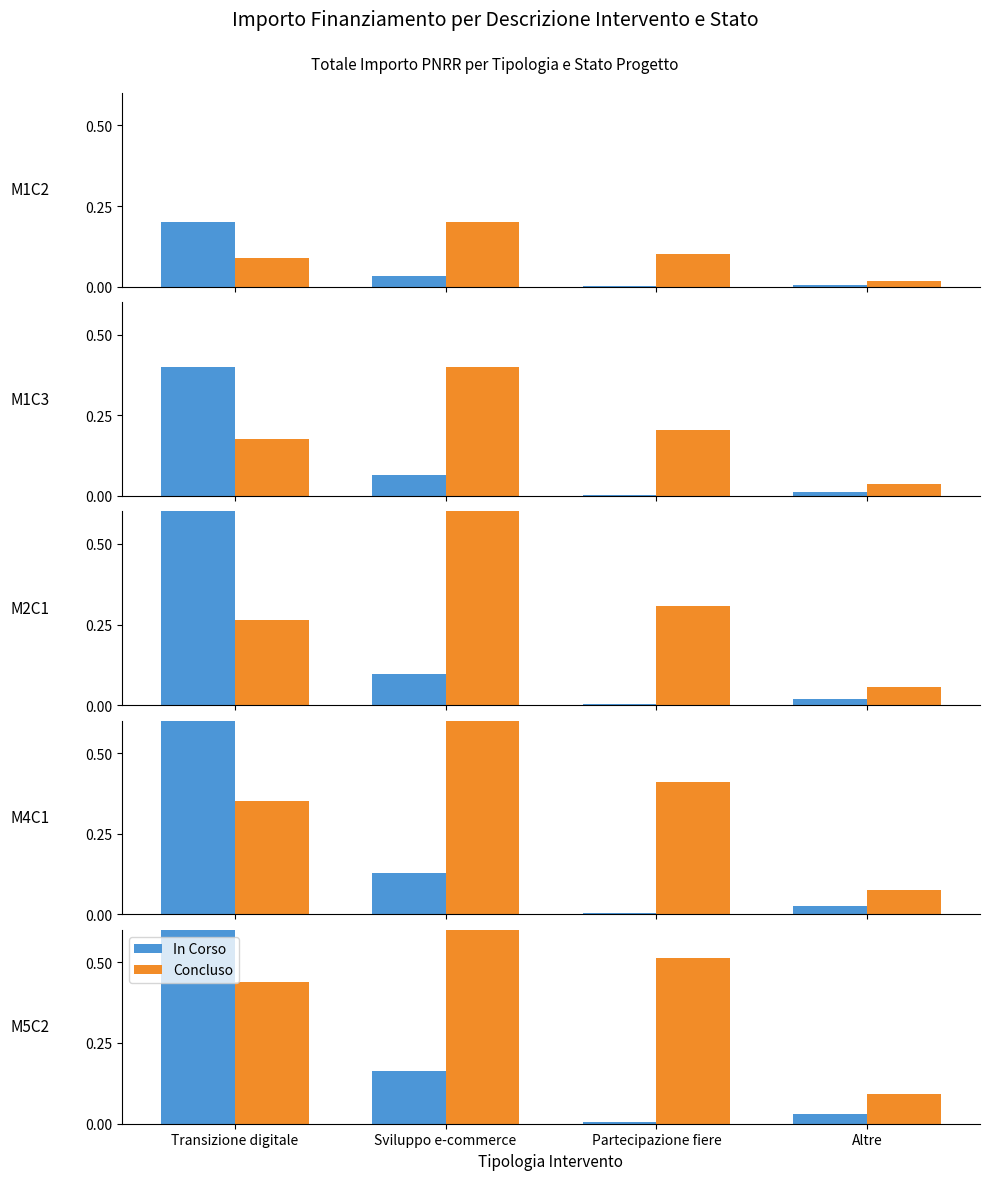

What is the average value of the Concluso series?

0.5